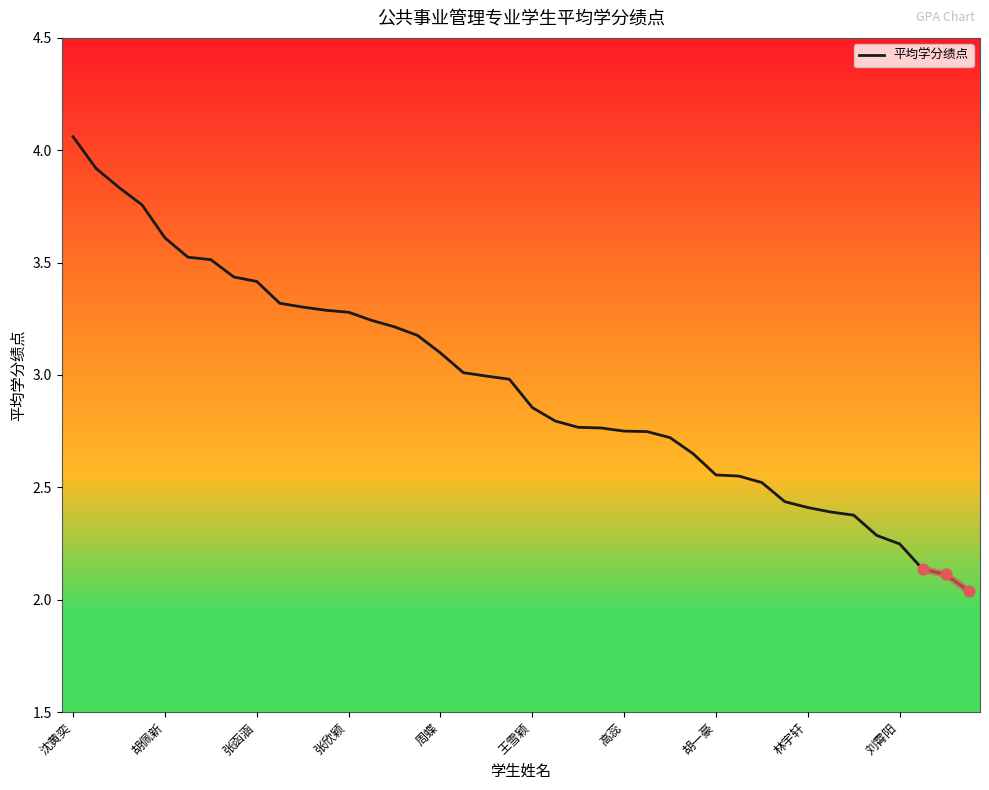

True or false: 平均学分绩点 has a value of 2.5 at 胡佩新.

False